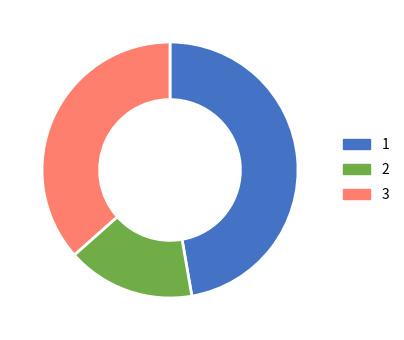

Which has a higher value, 3 or 2?

3